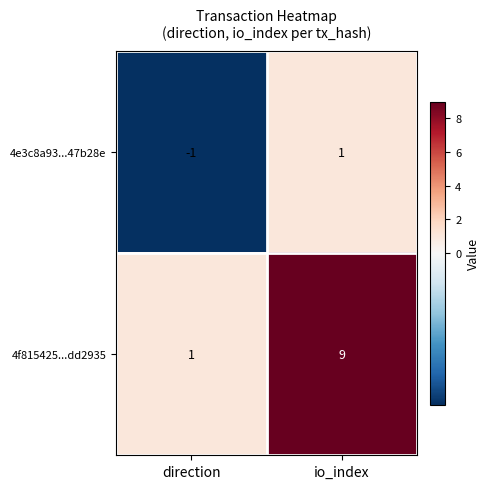

True or false: 4e3c8a93...47b28e has a value of -1 at direction.

True